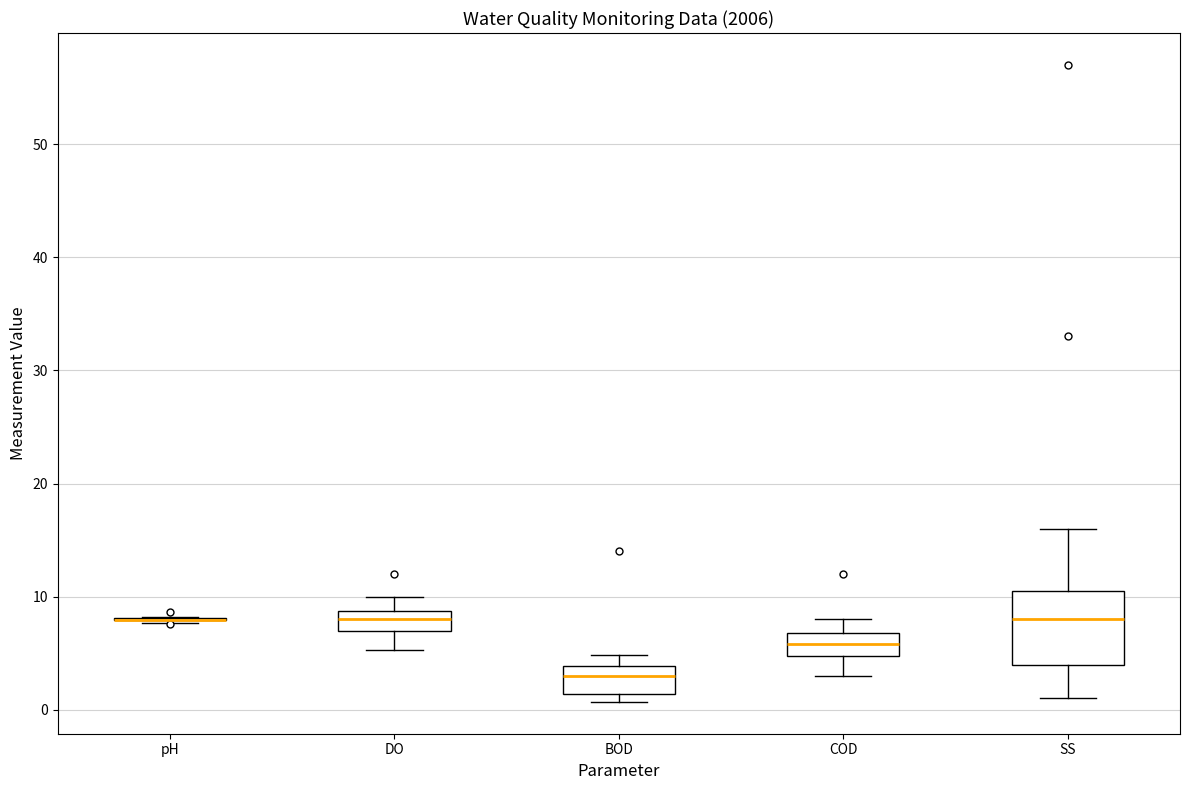

Reading left to right, read every box against the y-axis: the position of its median line, the range the box covers, and the ends of its whiskers. The values are not printed on the chart, so give them approximately, as read against the axis.

pH: box collapsed to a line at 8, whiskers 8 to 8
DO: median 8, box 7 to 9, whiskers 5 to 10
BOD: median 3, box 1 to 4, whiskers 1 (just below the box's lower edge) to 5
COD: median 6, box 5 to 7, whiskers 3 to 8
SS: median 8, box 4 to 11, whiskers 1 to 16